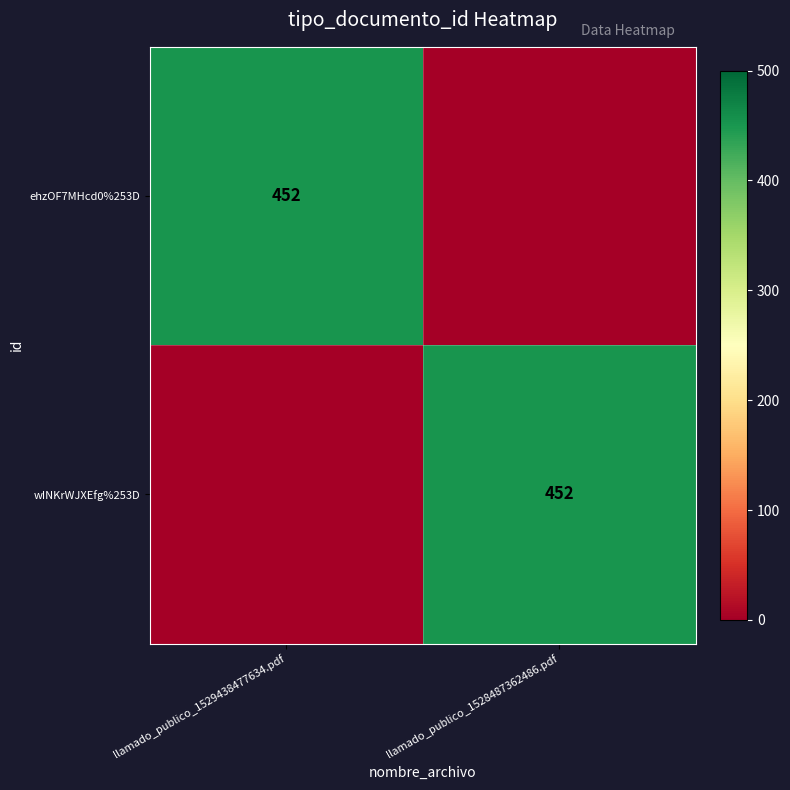

What is the total value across all series at llamado_publico_1529438477634.pdf?

452